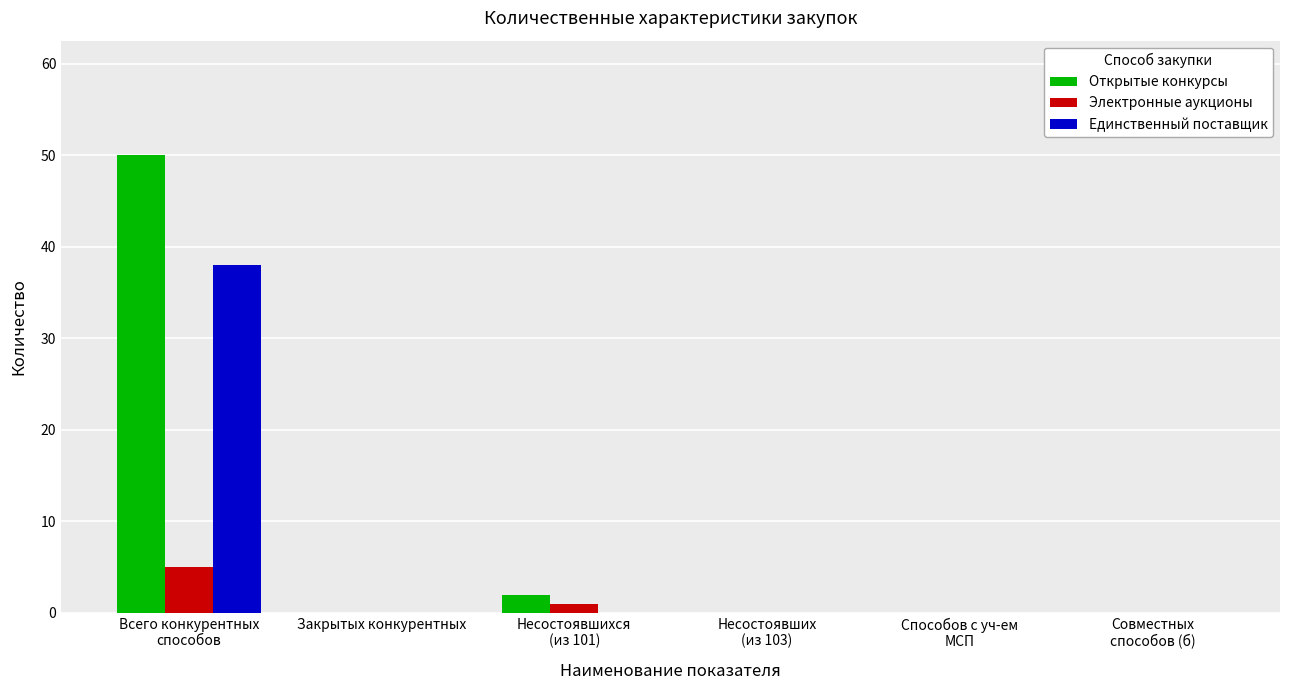

How many categories are shown in the chart?

6